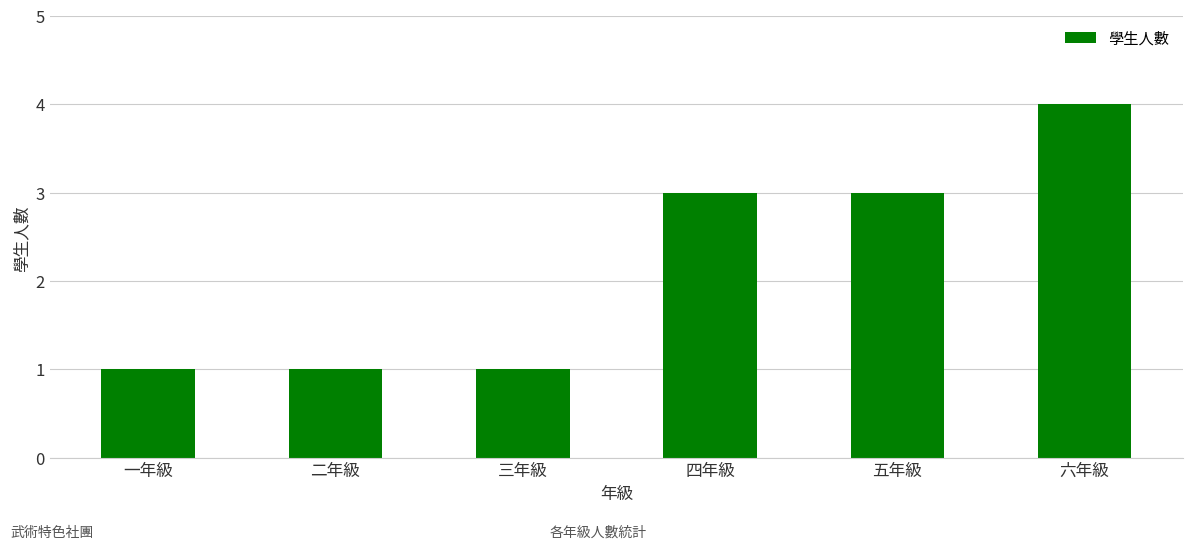

What value does the data have at 三年級?

1